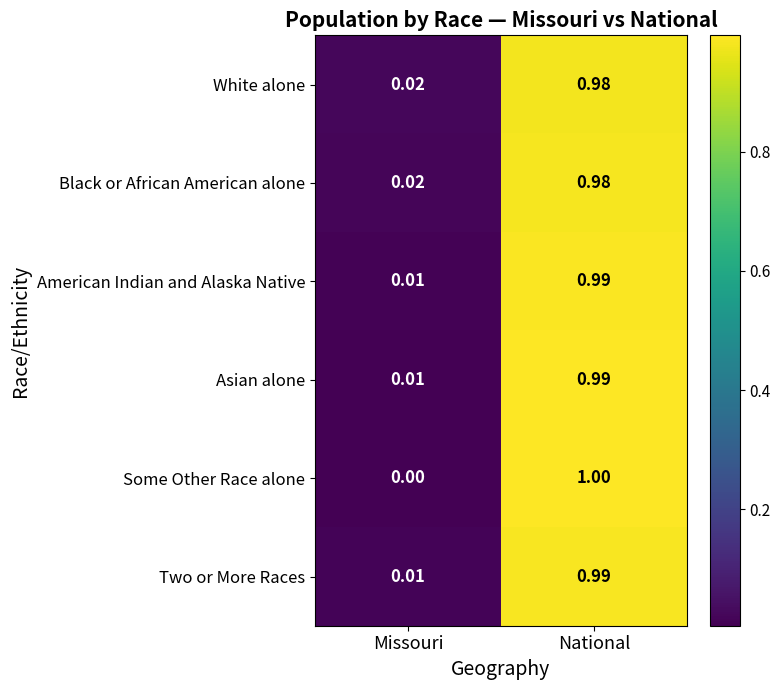

At which category is the sum across all series the highest?

National